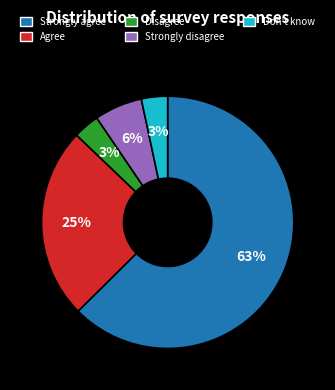

Is it true that Strongly agree is 63% of the pie?

True